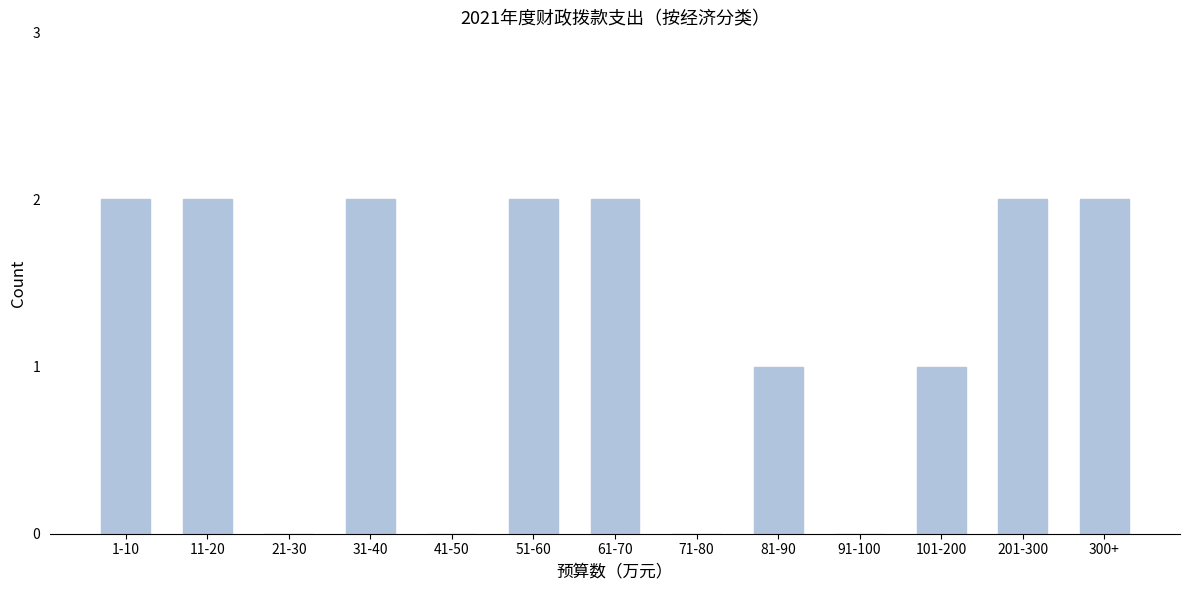

Reading left to right, list all the values displayed in this chart.

1-10=2	11-20=2	21-30=0	31-40=2	41-50=0	51-60=2	61-70=2	71-80=0	81-90=1	91-100=0	101-200=1	201-300=2	300+=2